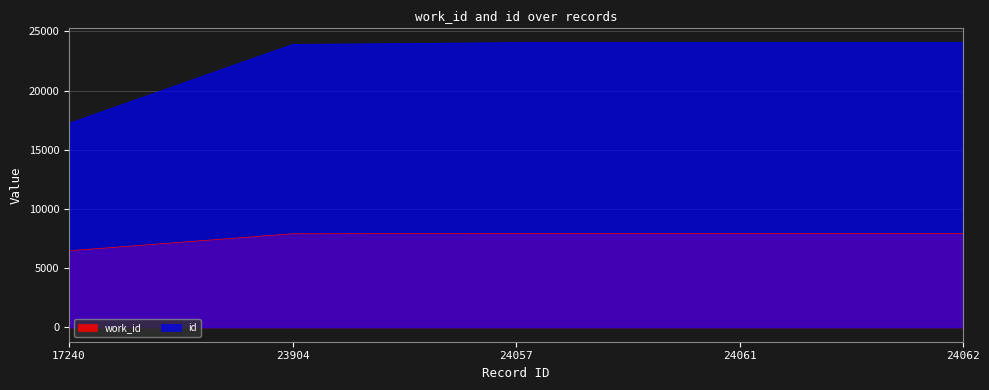

How many lines are shown in the chart?

2